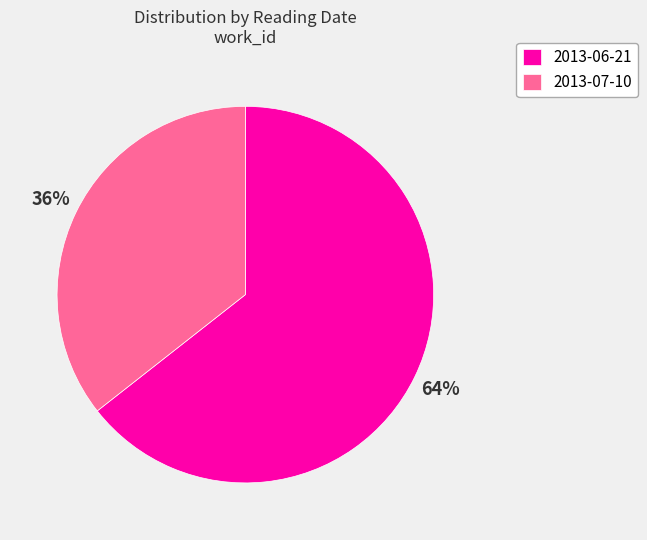

To the nearest percent, what is the average slice percentage?

50%